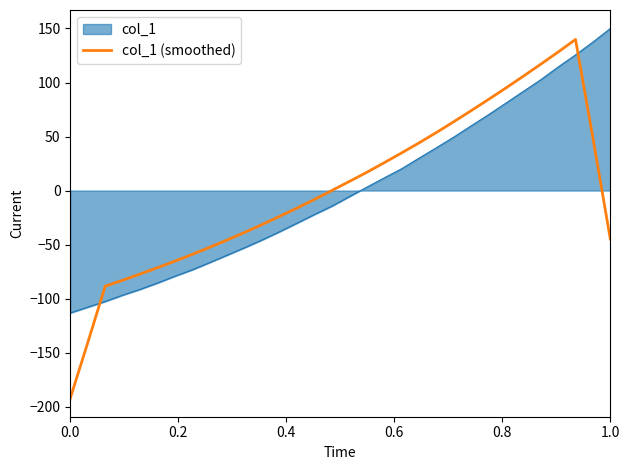

True or false: col_1 (smoothed) and col_1 intersect in this chart.

True